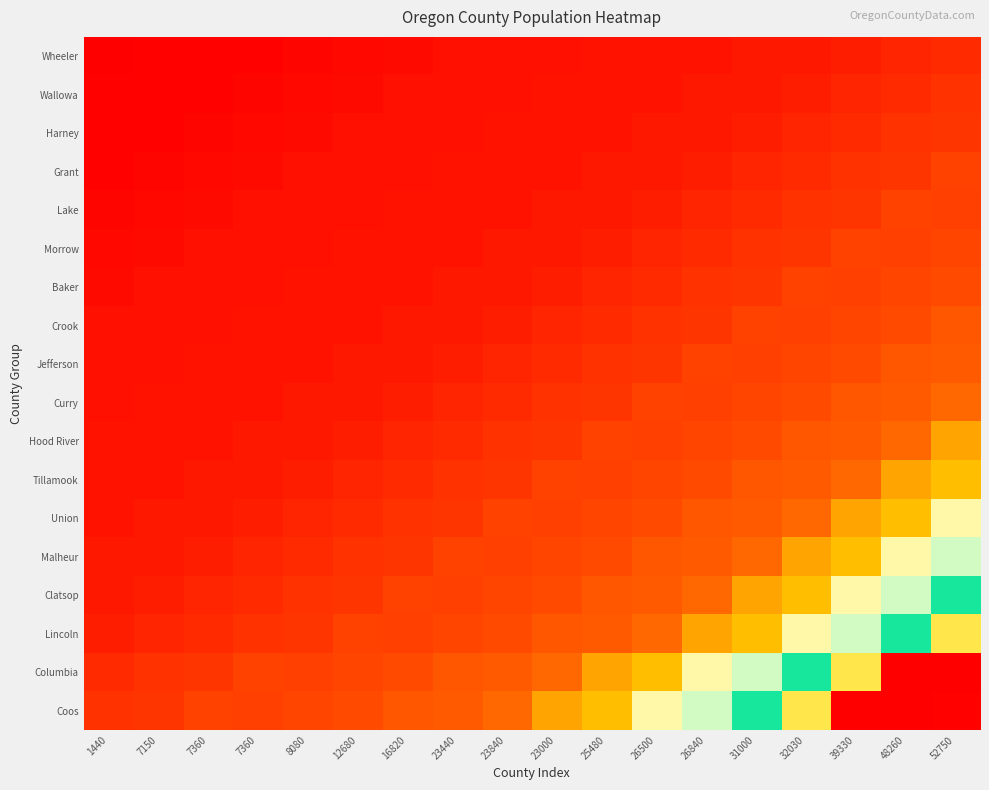

What is the maximum value shown in the chart?

1.0